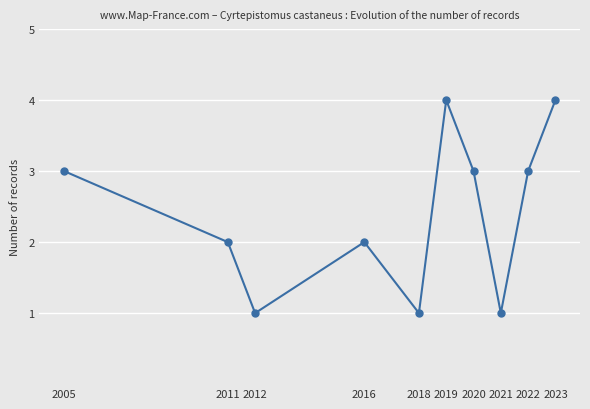

Approximately how many times larger is the value at 2016 compared to 2005?

0.7